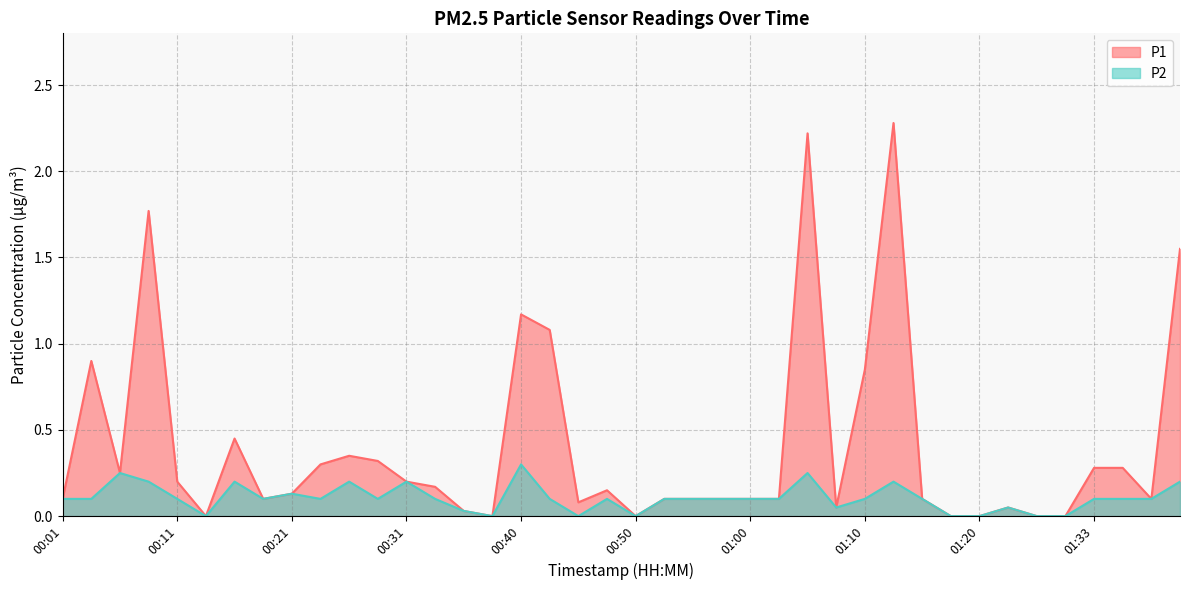

At which label is P1 closest to 1?

00:43